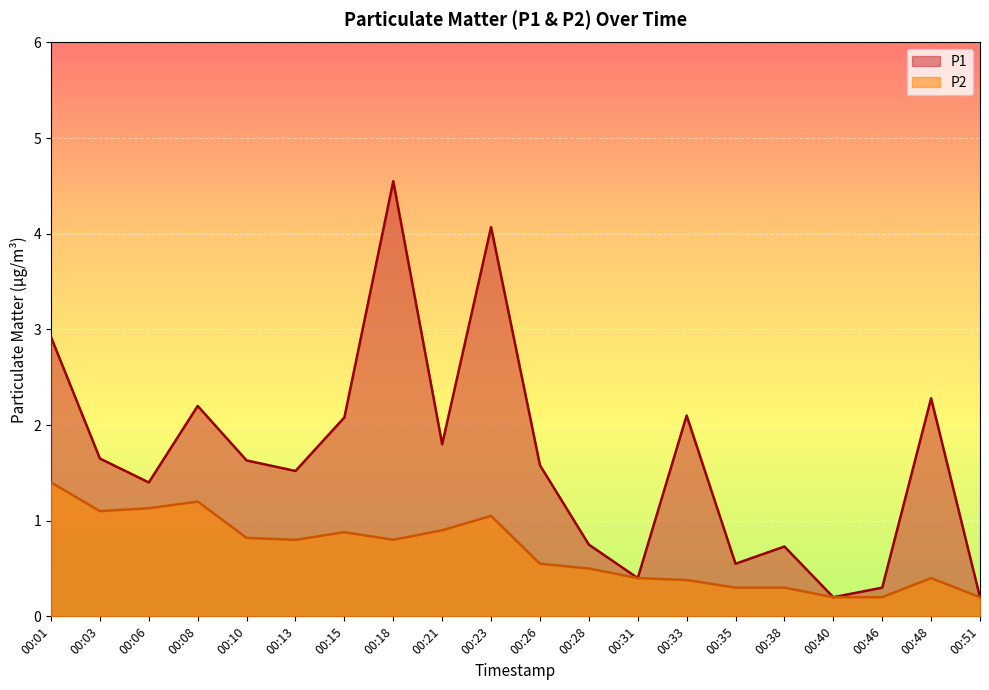

How many data points does each series have?

20